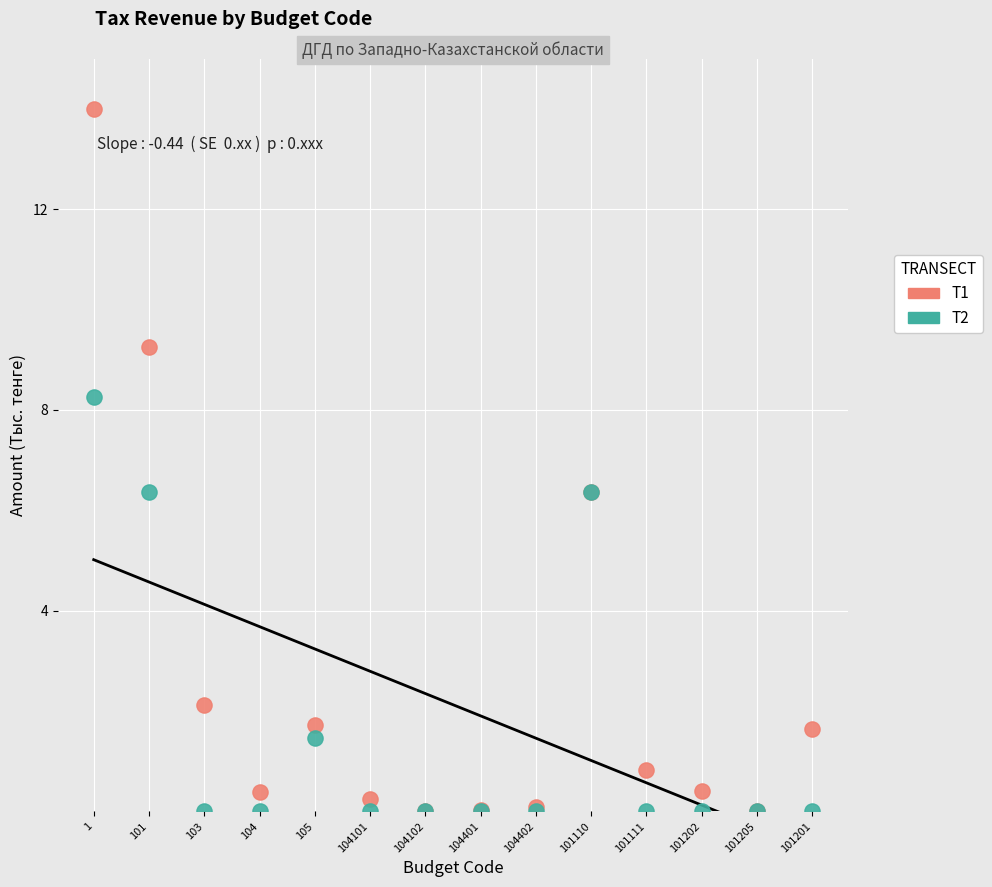

What are all the series names shown in the legend?

T1, T2